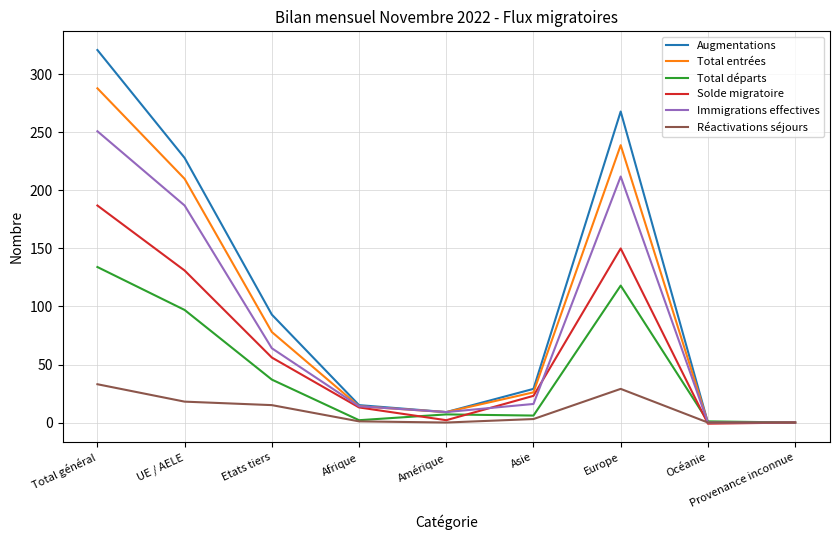

What is the greatest value displayed?

321